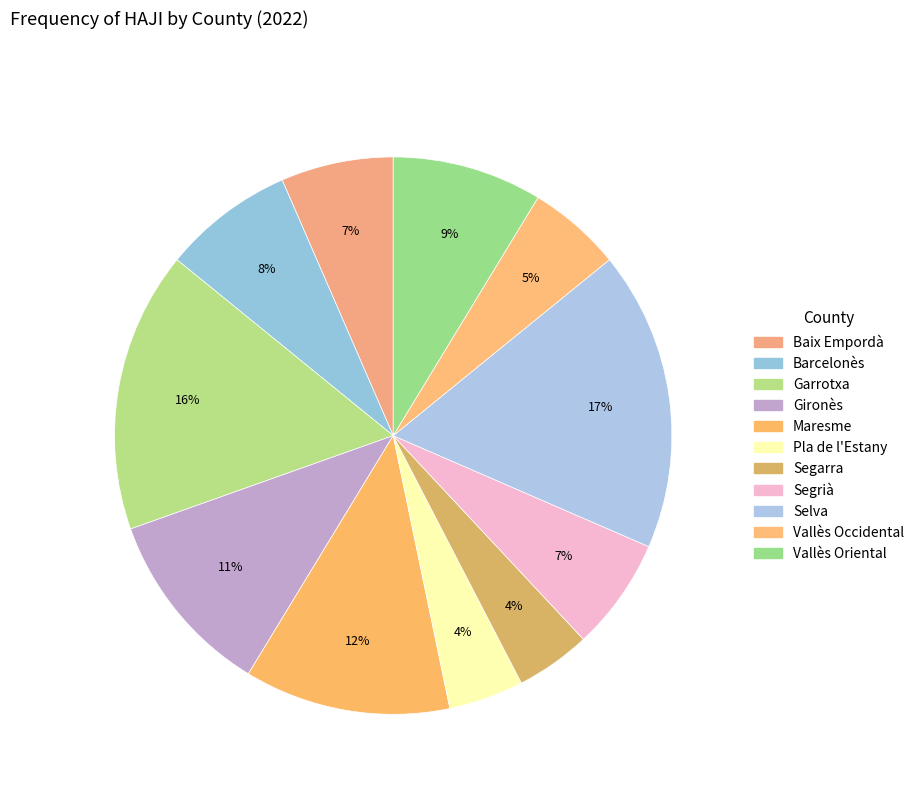

Is it true that Segrià is 1% of the pie?

False